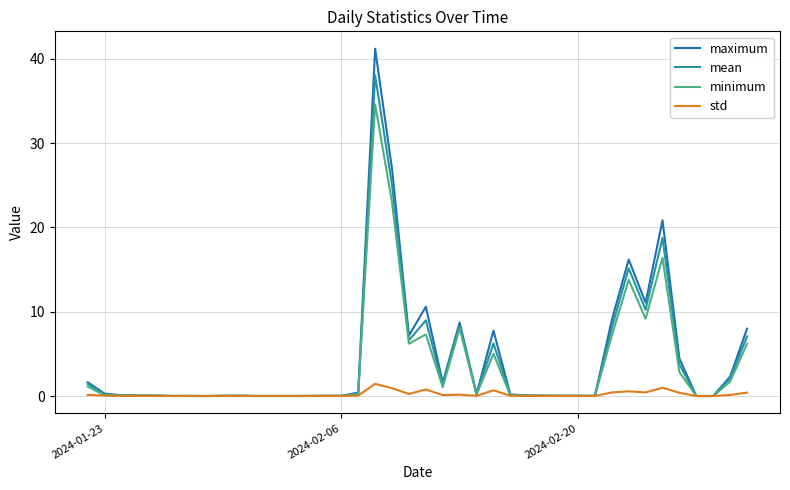

Rank the series by their maximum value, from lowest to highest.

std, minimum, mean, maximum